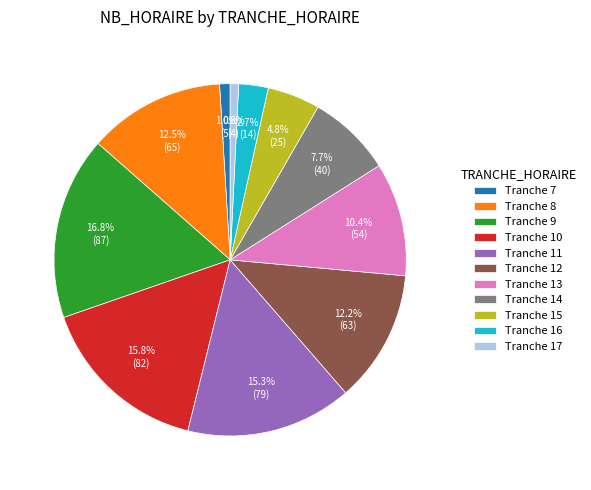

What percentage do Tranche 17 and Tranche 16 together represent?

3.5%